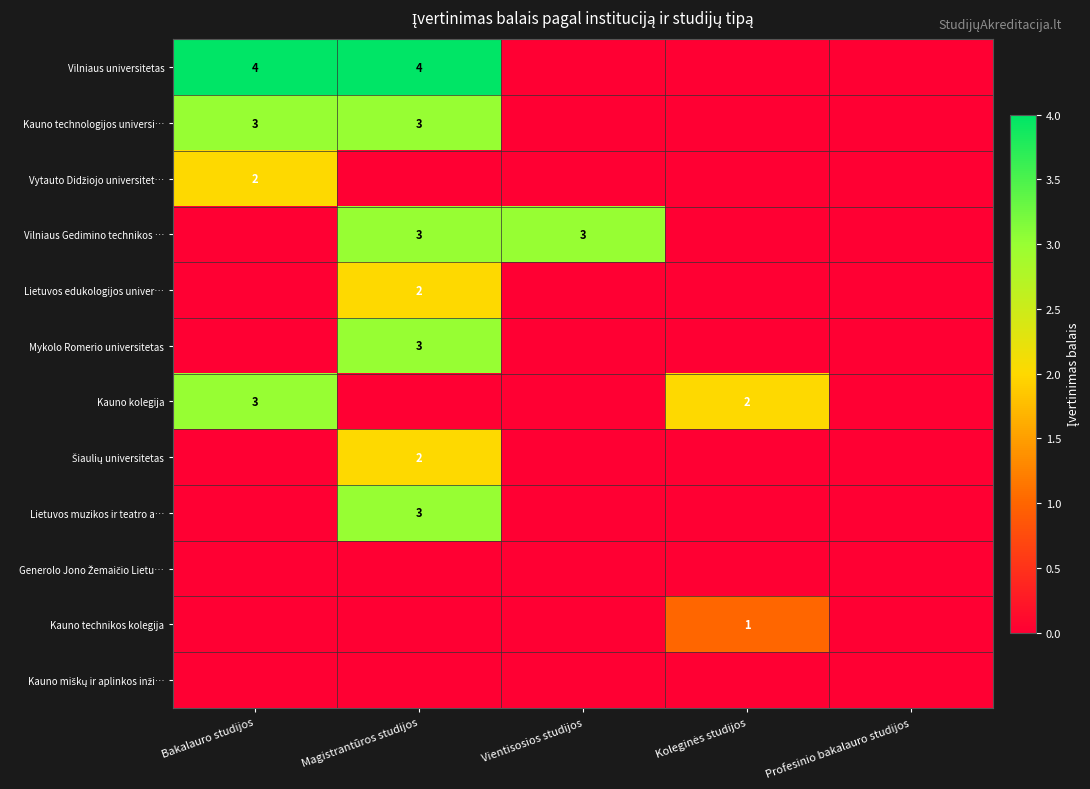

True or false: Kauno technologijos universi… has a value of 3 at Bakalauro studijos.

True